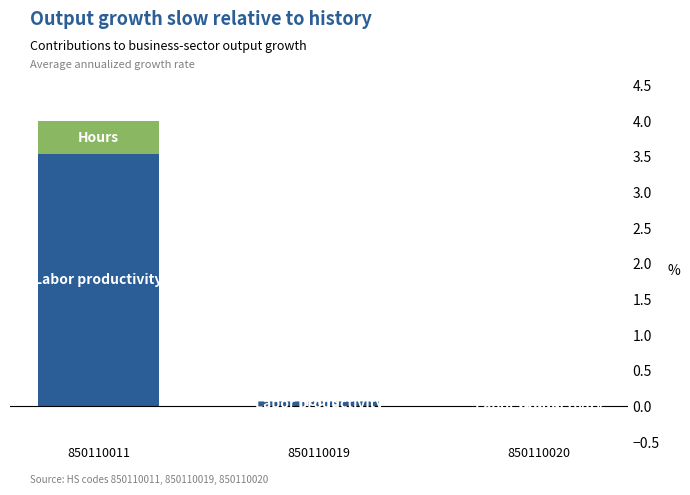

What is the total value across all series at 850110011?

4.0